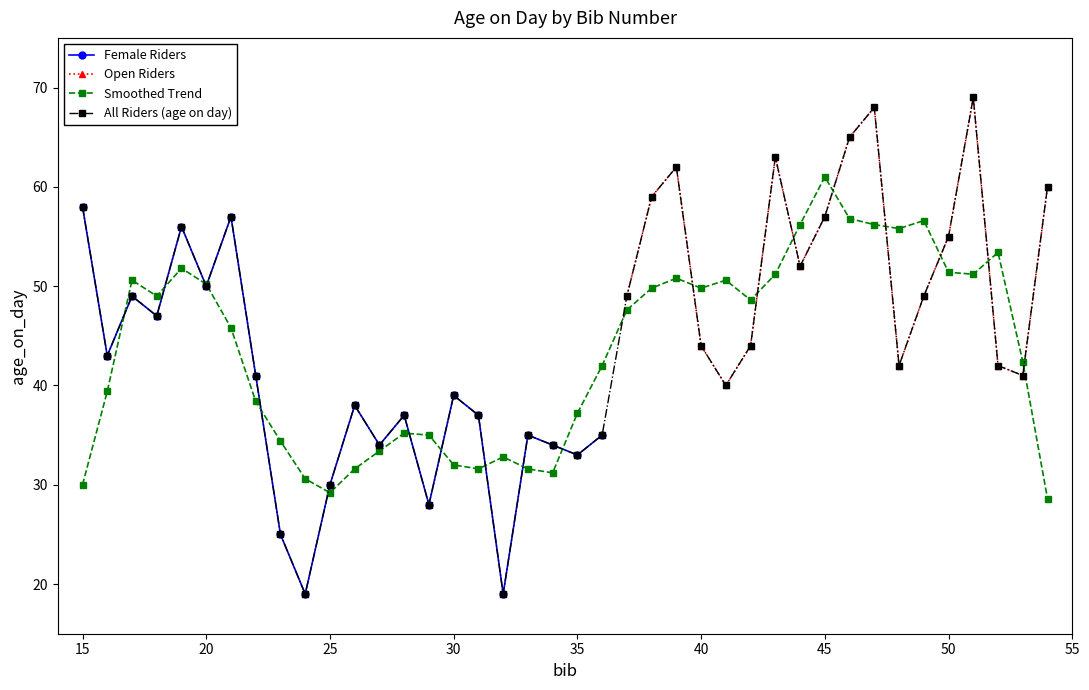

What is the lowest value of the All Riders (age on day) series?

19.0